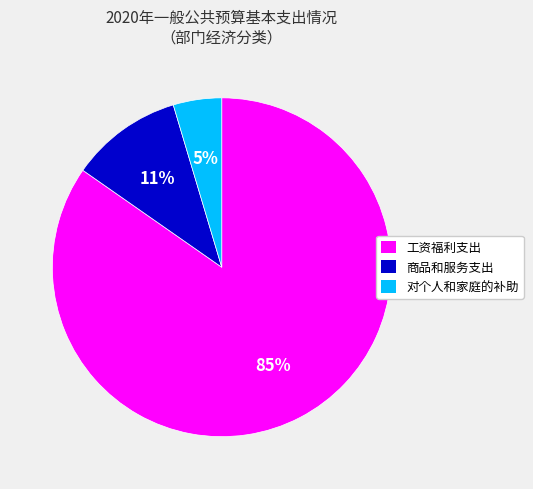

Does 对个人和家庭的补助 account for over 50% of the chart?

No